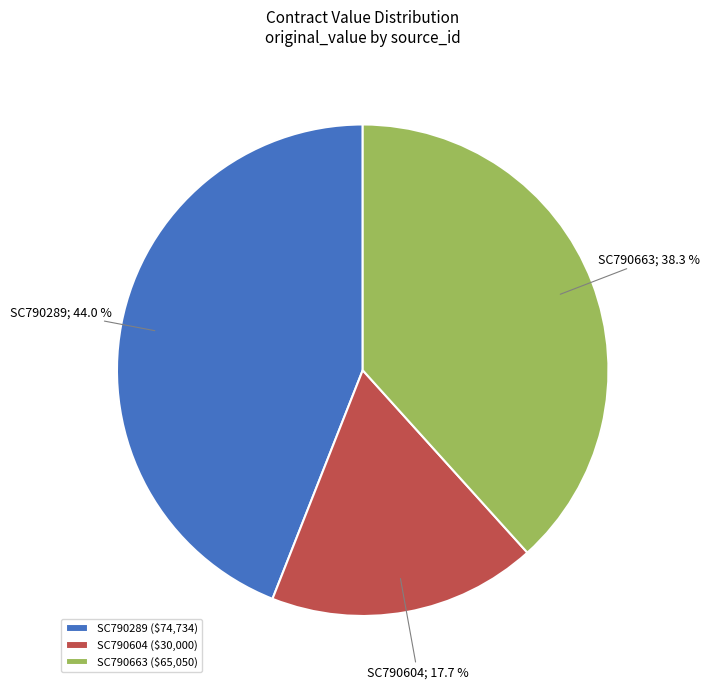

Is there a majority slice in this chart?

No